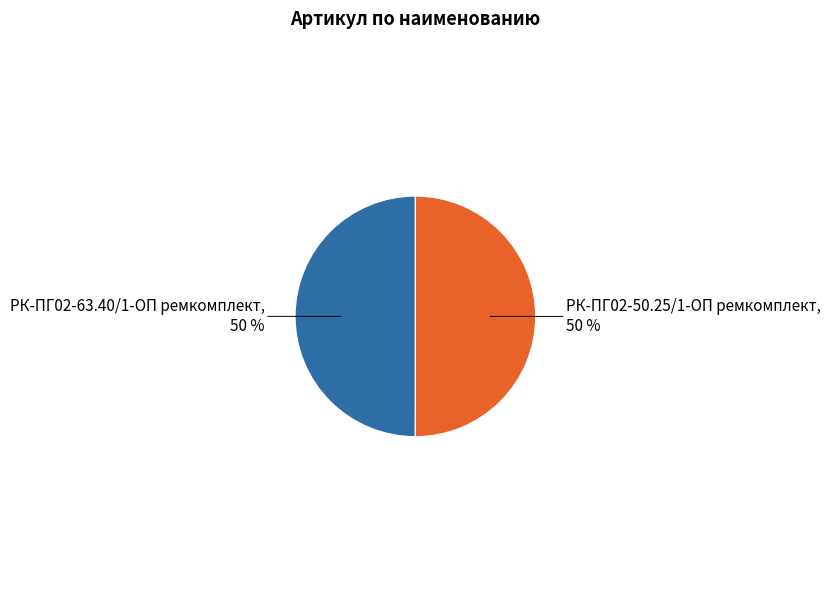

Approximately how many times larger is the value at РК-ПГ02-63.40/1-ОП ремкомплект compared to РК-ПГ02-50.25/1-ОП ремкомплект?

1.0